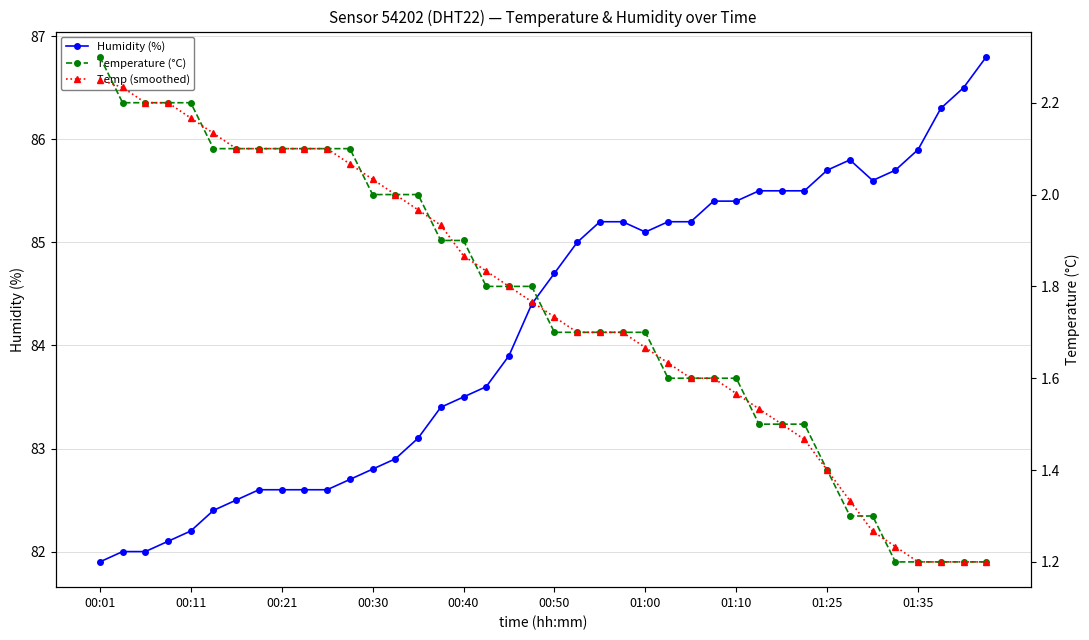

Is it true that Temperature (°C) equals 1.2 at 39?

True